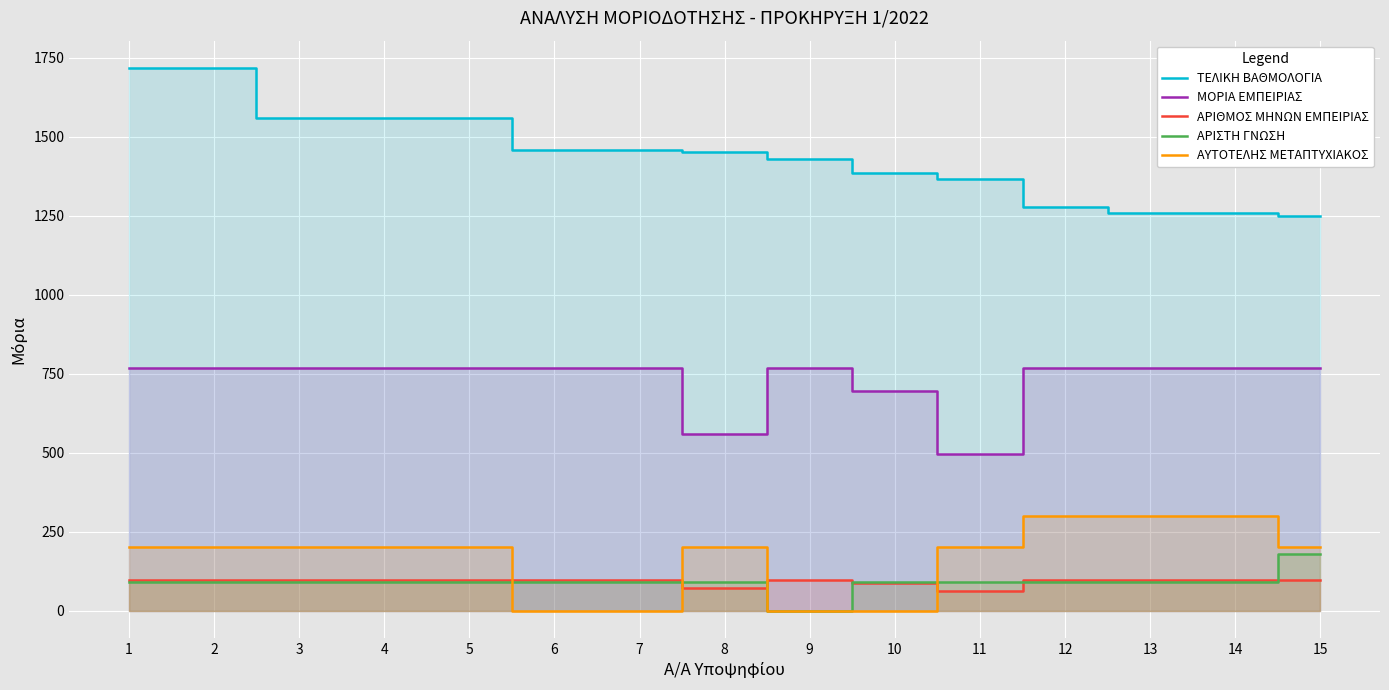

Which series has the largest total across all categories?

ΤΕΛΙΚΗ ΒΑΘΜΟΛΟΓΙΑ